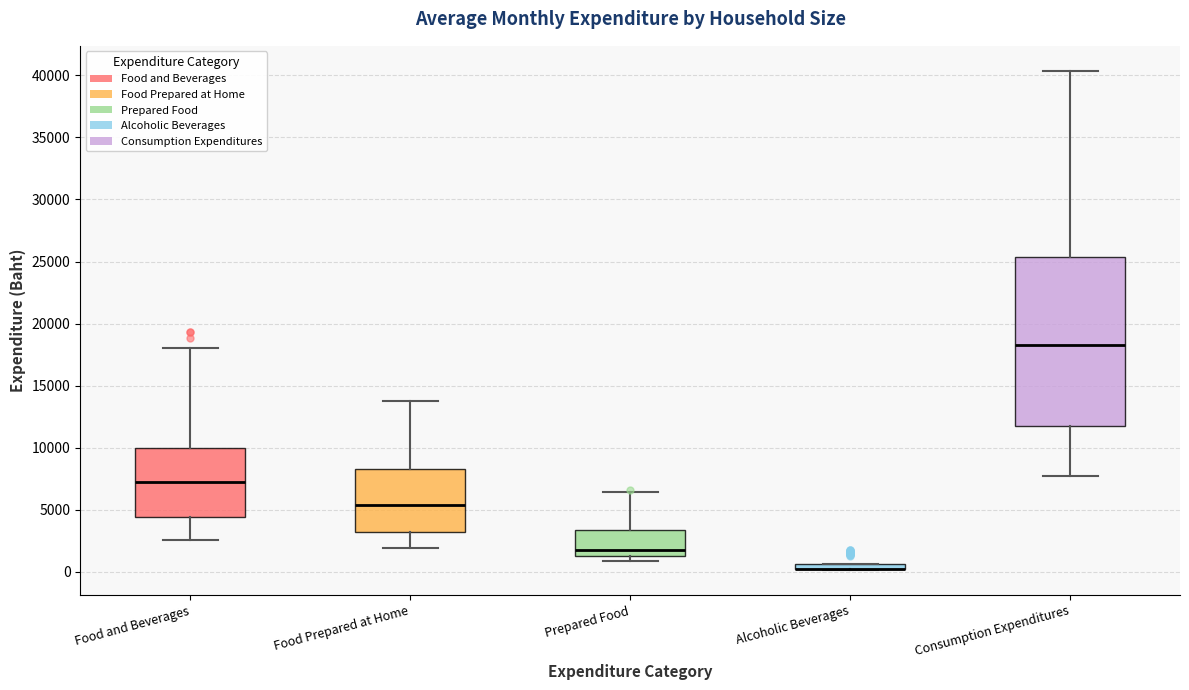

Where is the lower edge of the box for Alcoholic Beverages on the y-axis? The values are not printed on the chart, so give them approximately, as read against the axis.

0